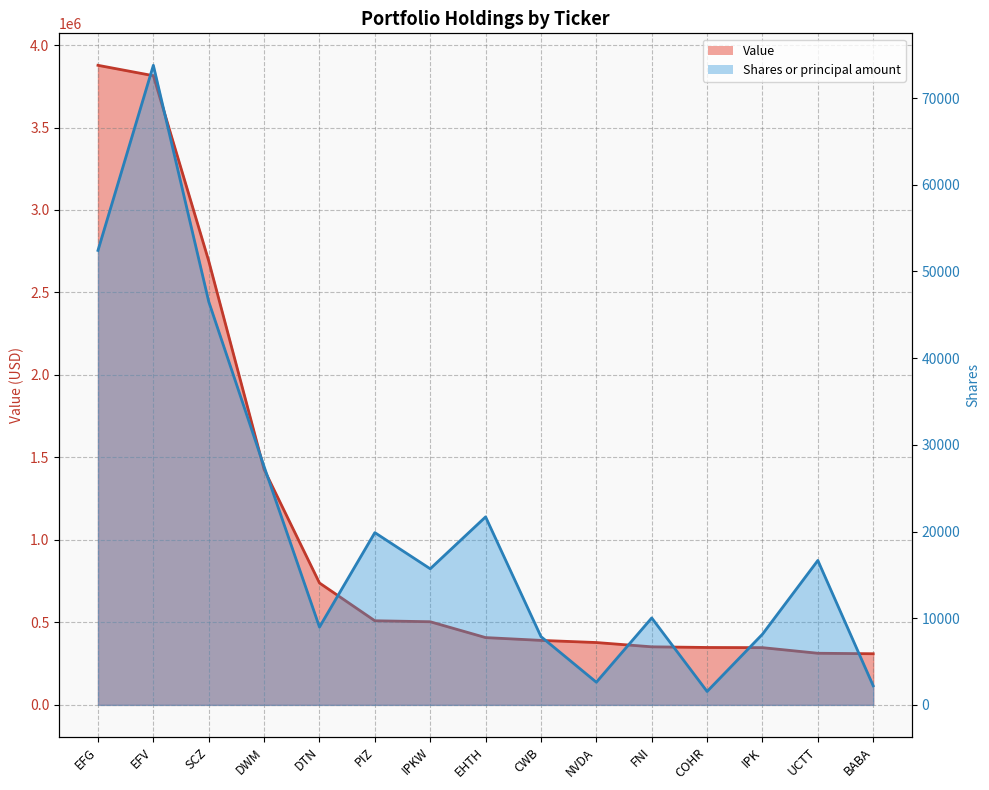

True or false: Value and Shares or principal amount cross at least once.

False